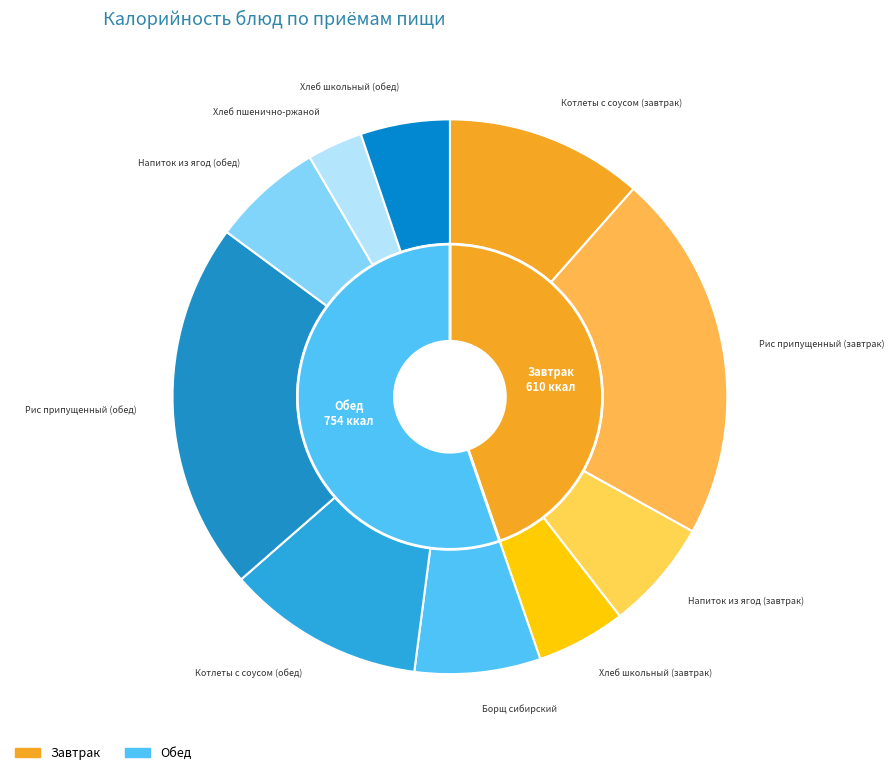

Between Хлеб школьный (завтрак) and Рис припущенный (обед), which is larger?

Рис припущенный (обед)